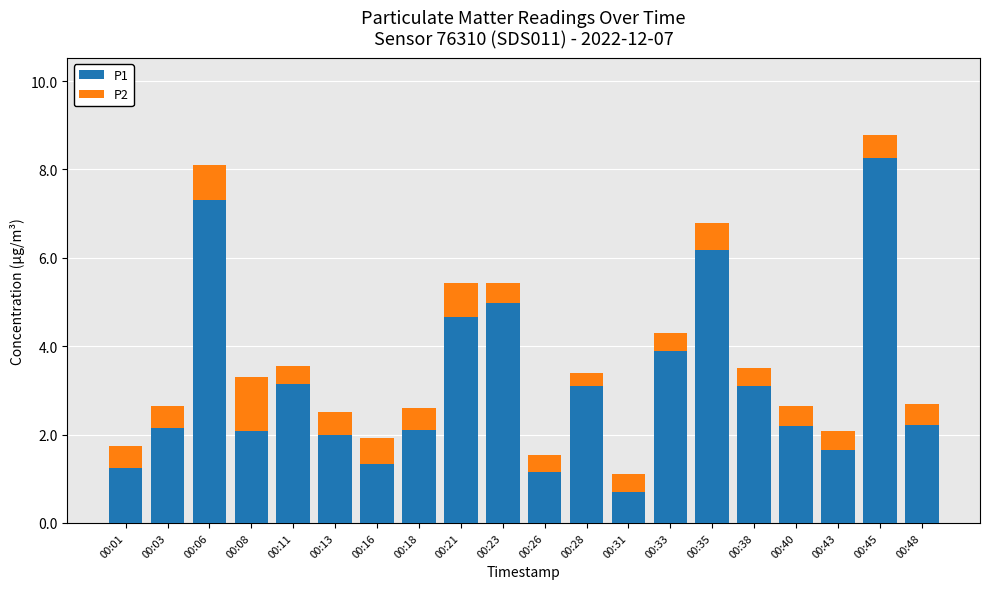

What is the average value of the P1 series?

3.2